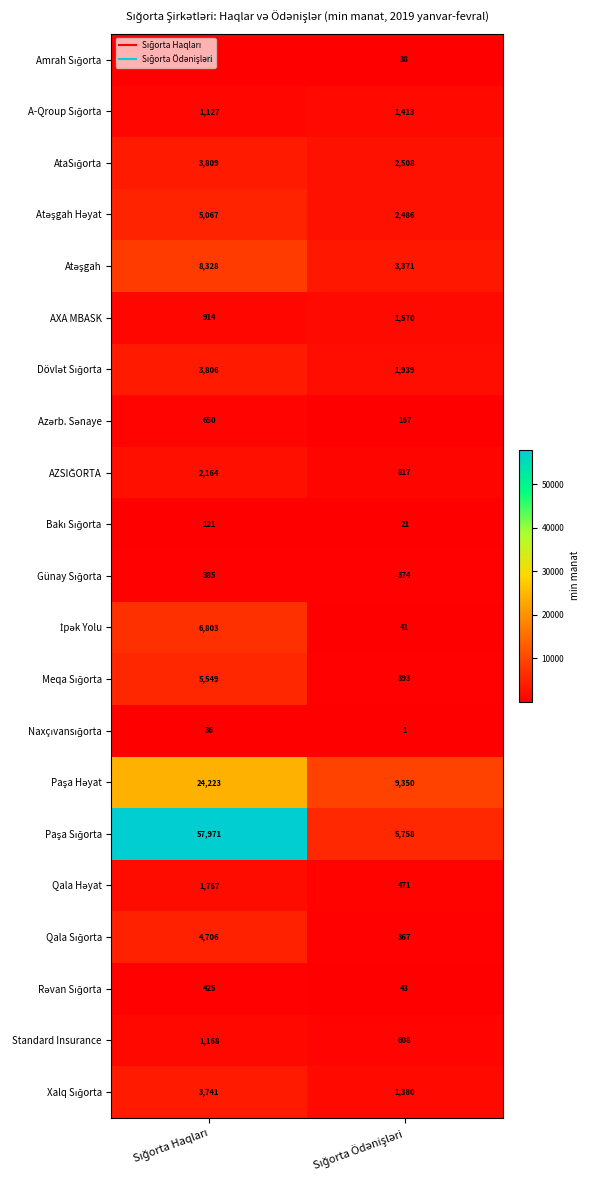

What is the lowest value of the Standard Insurance series?

608